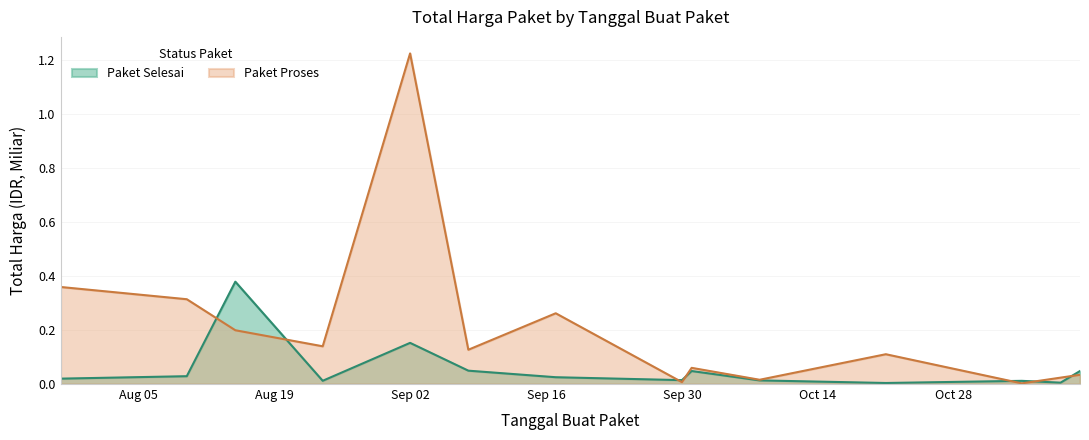

At which label does Paket Selesai reach its peak?

2022-08-15